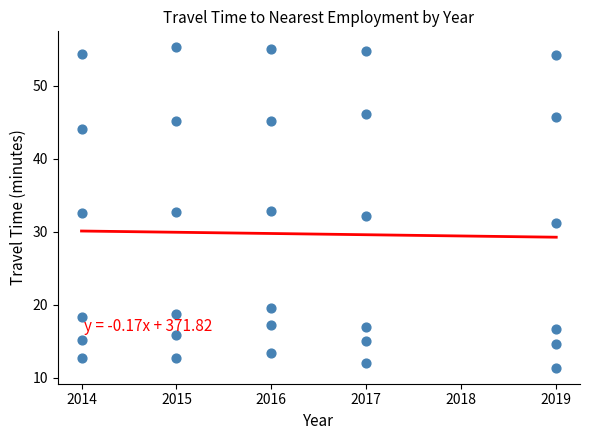

What is the range of X values (max minus min)?

5.0